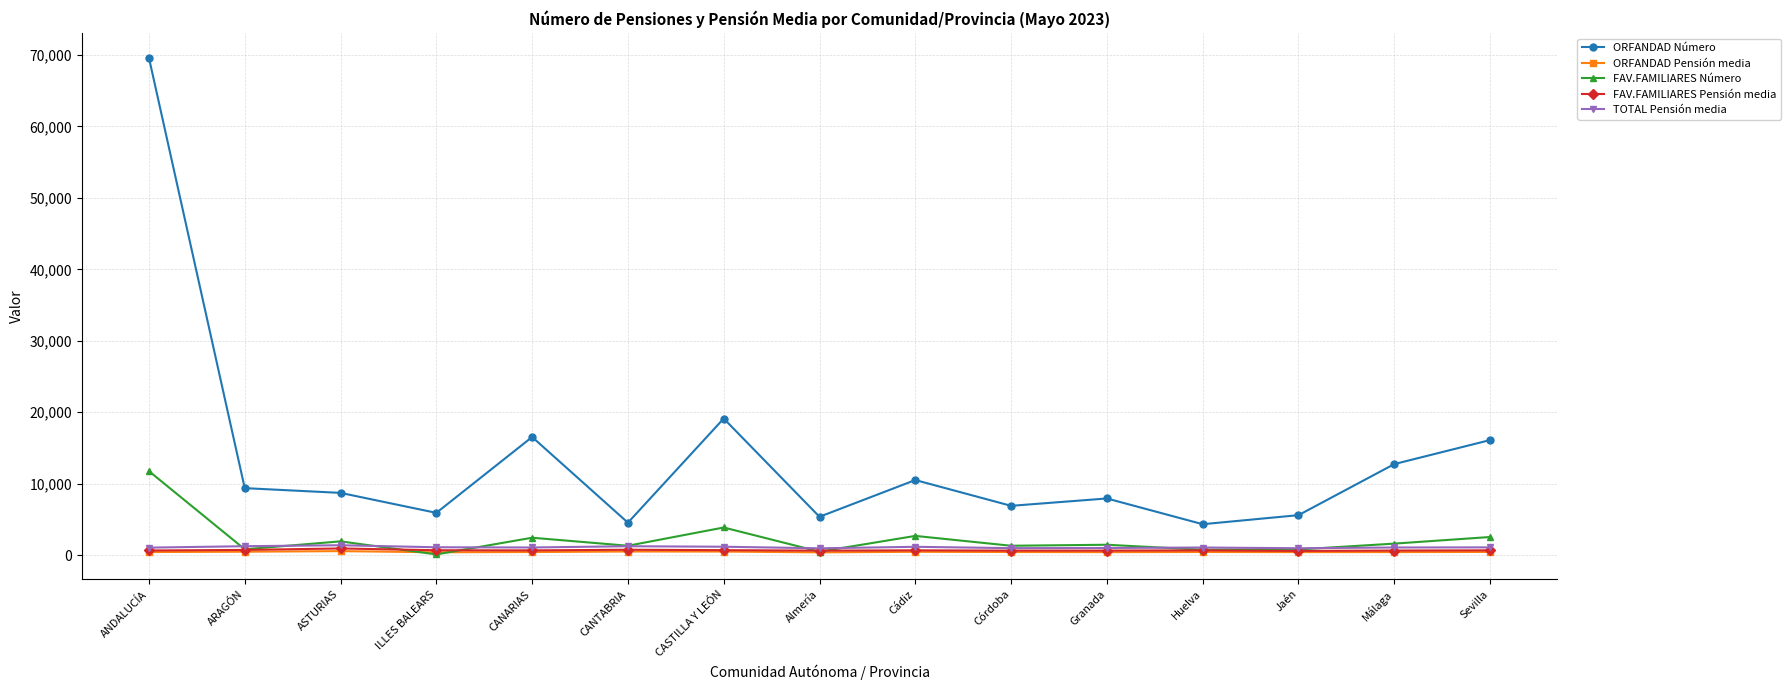

Which label corresponds to the largest value in the chart?

ANDALUCÍA